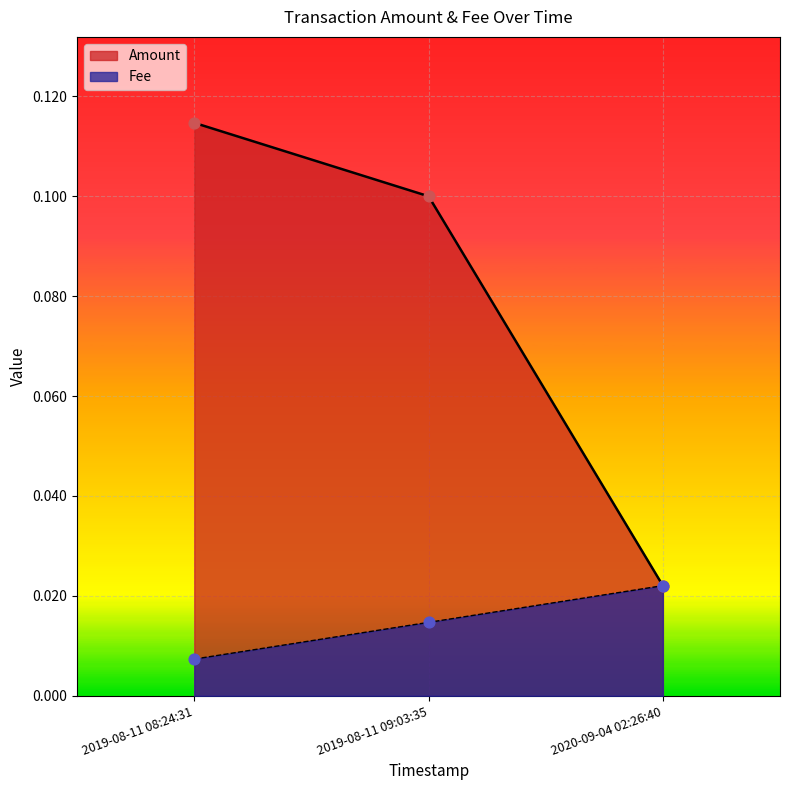

Which series reaches the minimum Y coordinate?

Fee